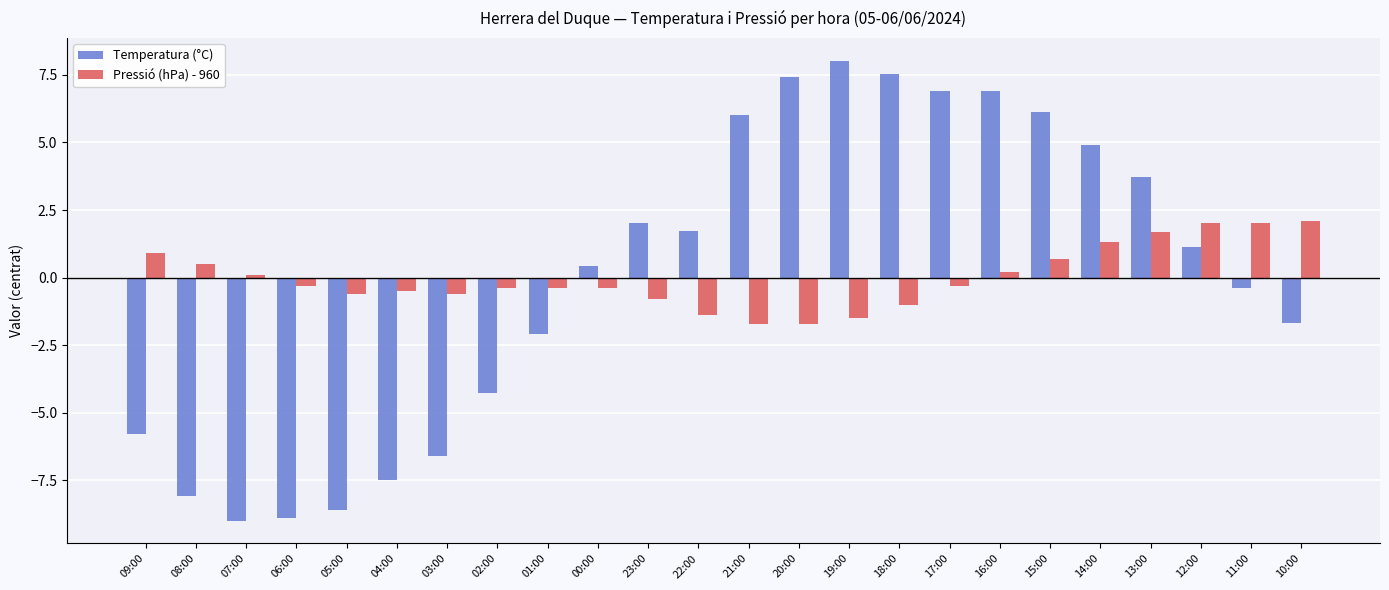

Rank the series by their maximum value, from lowest to highest.

Pressió (hPa) - 960, Temperatura (°C)